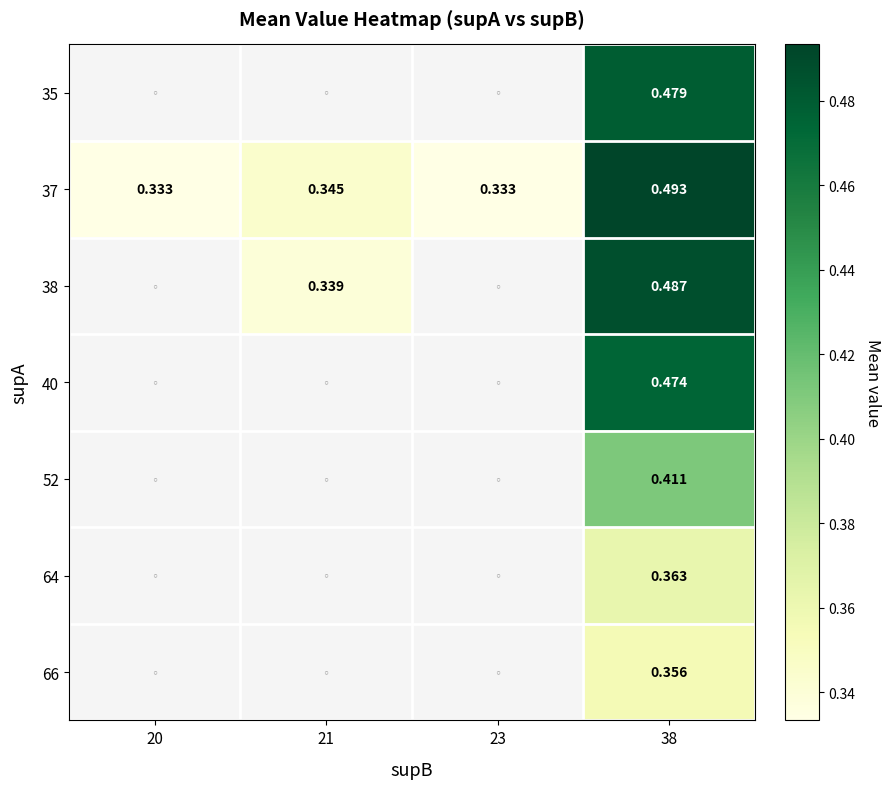

Which category has the highest value across all series?

38